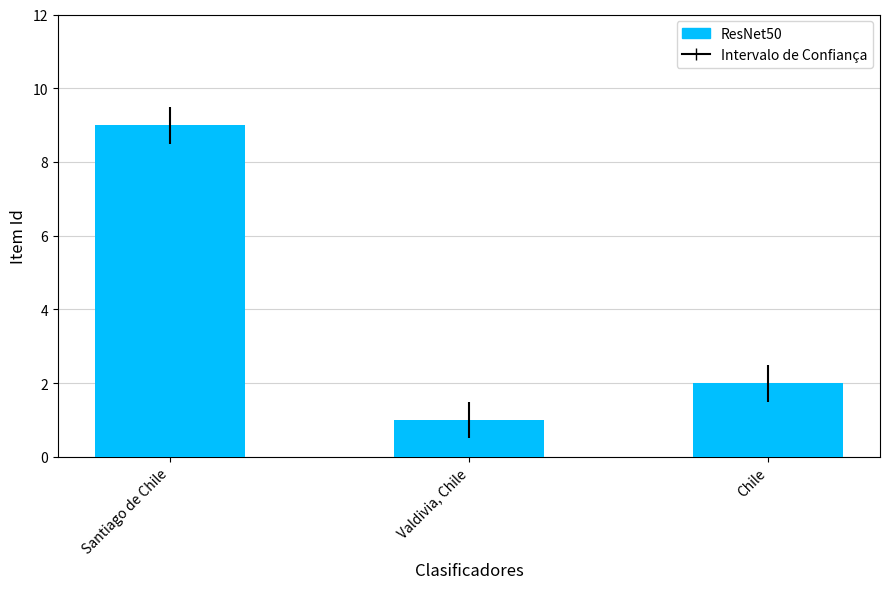

The value at Chile is 3. True or false?

False